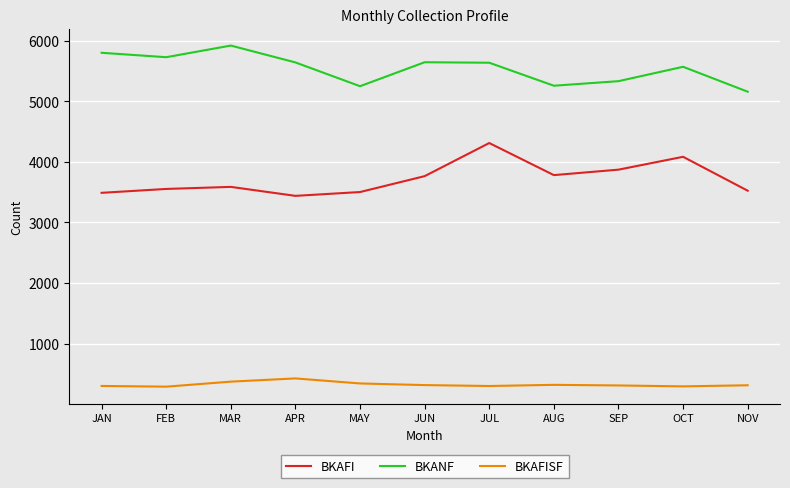

At which category does BKANF reach its first local valley?

FEB